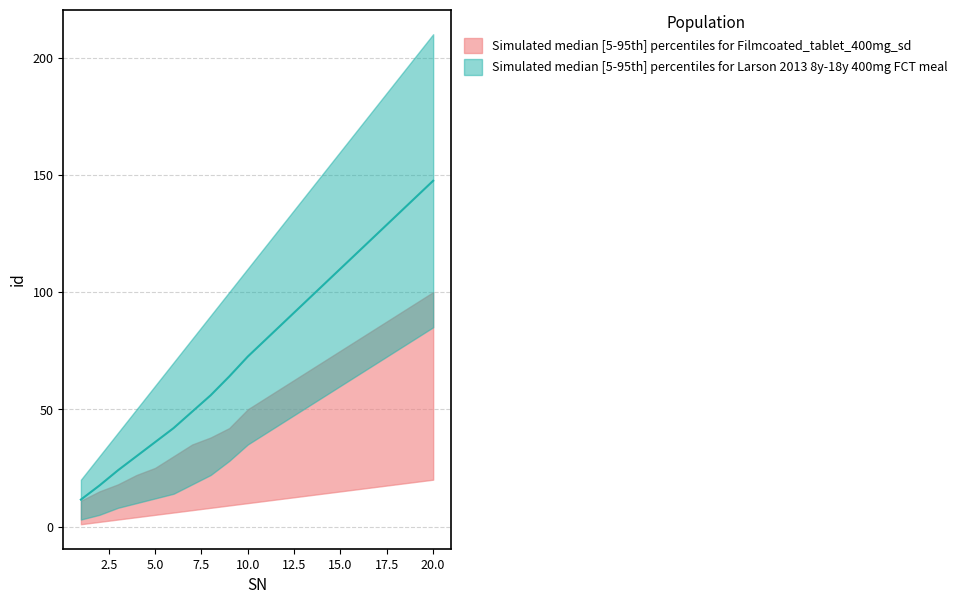

What is the difference between the maximum and minimum values in the id2_upper series?

190